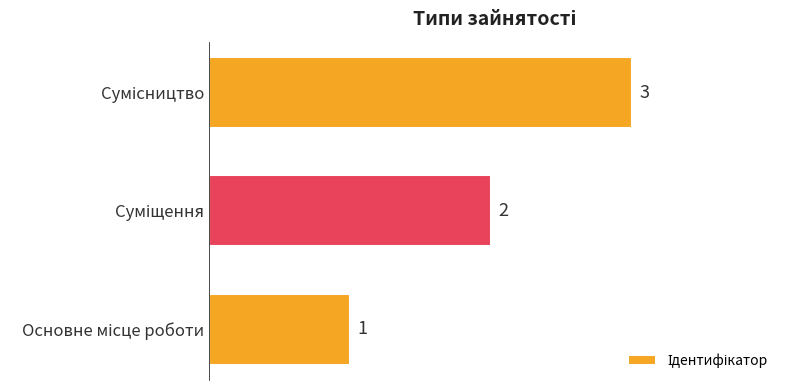

Count the values in the range 1 to 3.

3